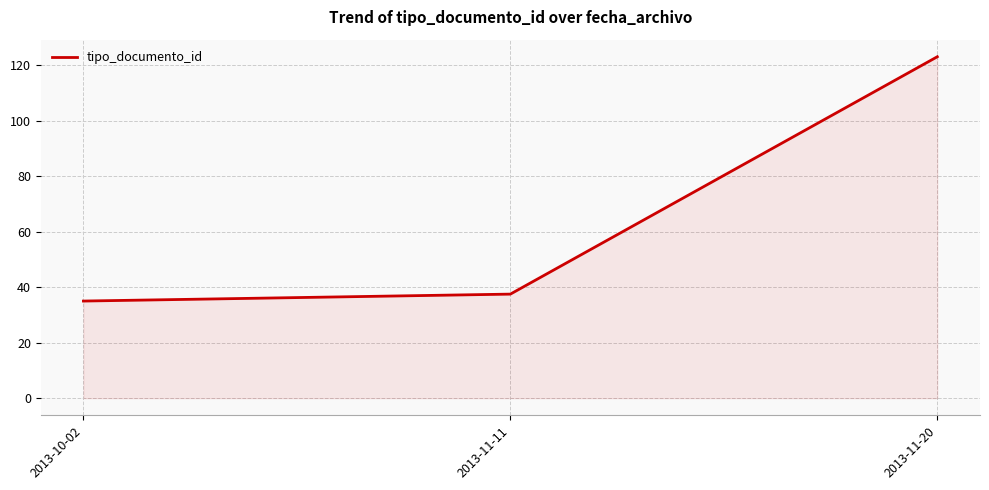

Which category has the lowest value across all series?

2013-10-02